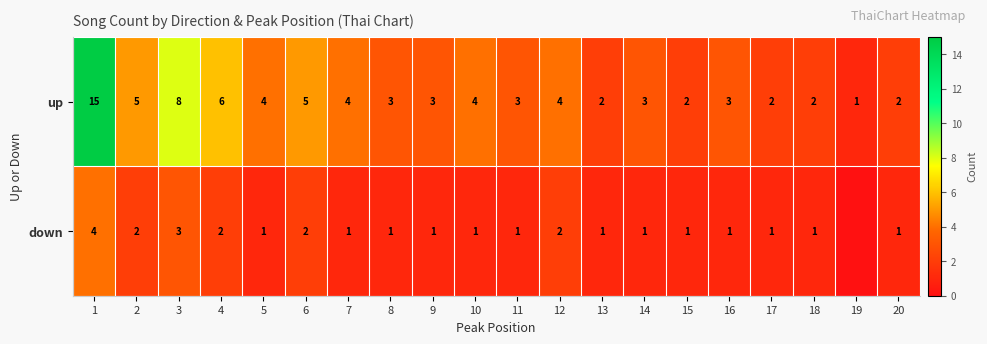

What is the difference between the maximum and minimum values in the up series?

14